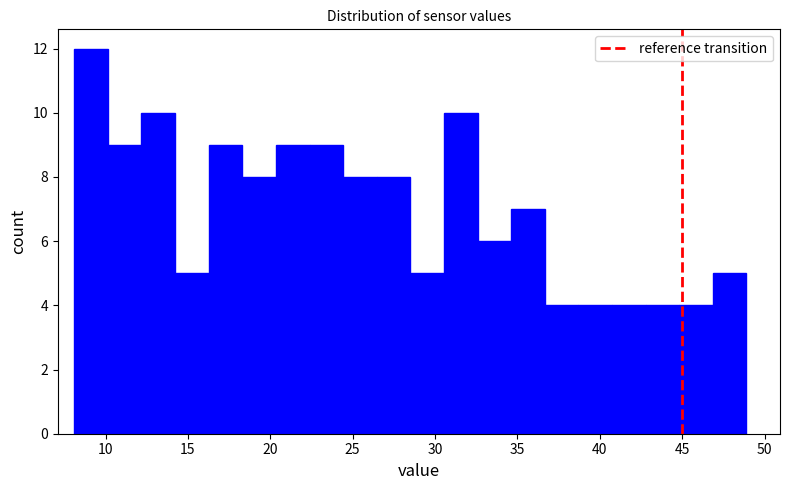

Reading left to right, transcribe this chart: for each bar, give the range it covers on the x-axis and its height. Neither the bar edges nor the heights are printed on the chart, so give them approximately, as read against the axes.

8.0 to 10.0: 12
10.0 to 12.0: 9
12.0 to 14.0: 10
14.0 to 16.5: 5
16.5 to 18.5: 9
18.5 to 20.5: 8
20.5 to 22.5: 9
22.5 to 24.5: 9
24.5 to 26.5: 8
26.5 to 28.5: 8
28.5 to 30.5: 5
30.5 to 32.5: 10
32.5 to 34.5: 6
34.5 to 36.5: 7
36.5 to 38.5: 4
38.5 to 40.5: 4
40.5 to 43.0: 4
43.0 to 45.0: 4
45.0 to 47.0: 4
47.0 to 49.0: 5